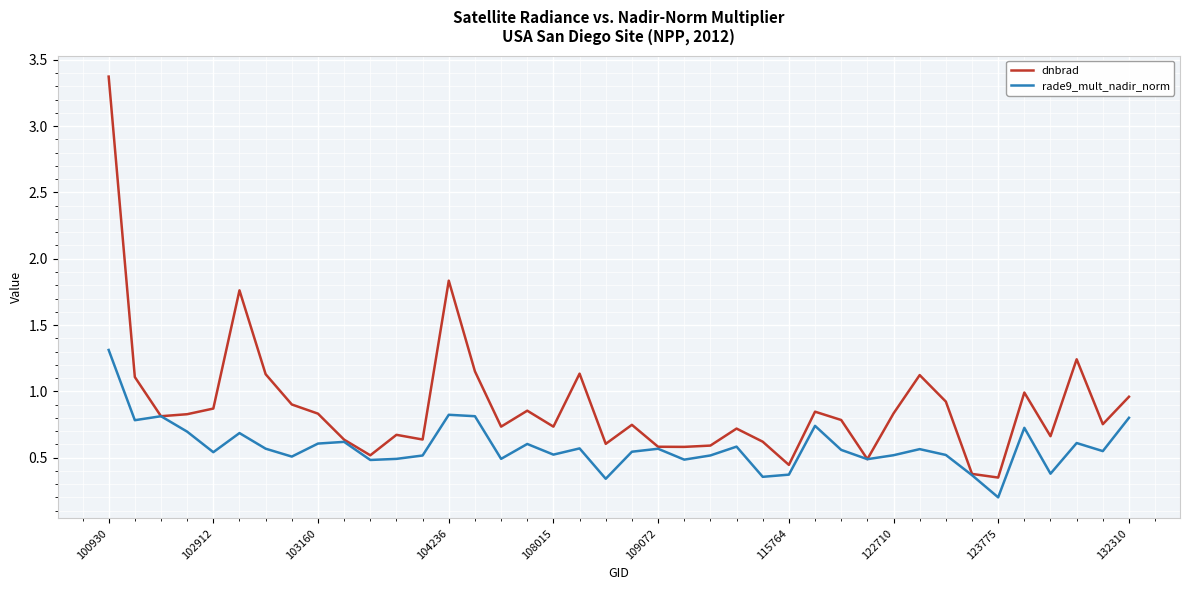

What is the highest value of the dnbrad series?

3.4